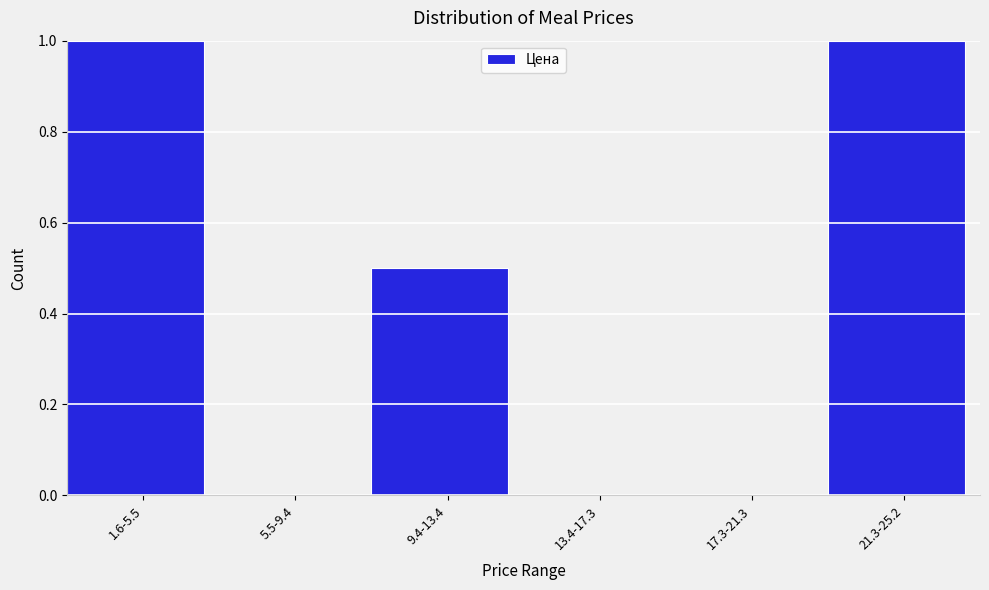

Reading left to right, what are all the values shown in this chart?

1.6-5.5=1.0	5.5-9.4=0.0	9.4-13.4=0.5	13.4-17.3=0.0	17.3-21.3=0.0	21.3-25.2=1.0